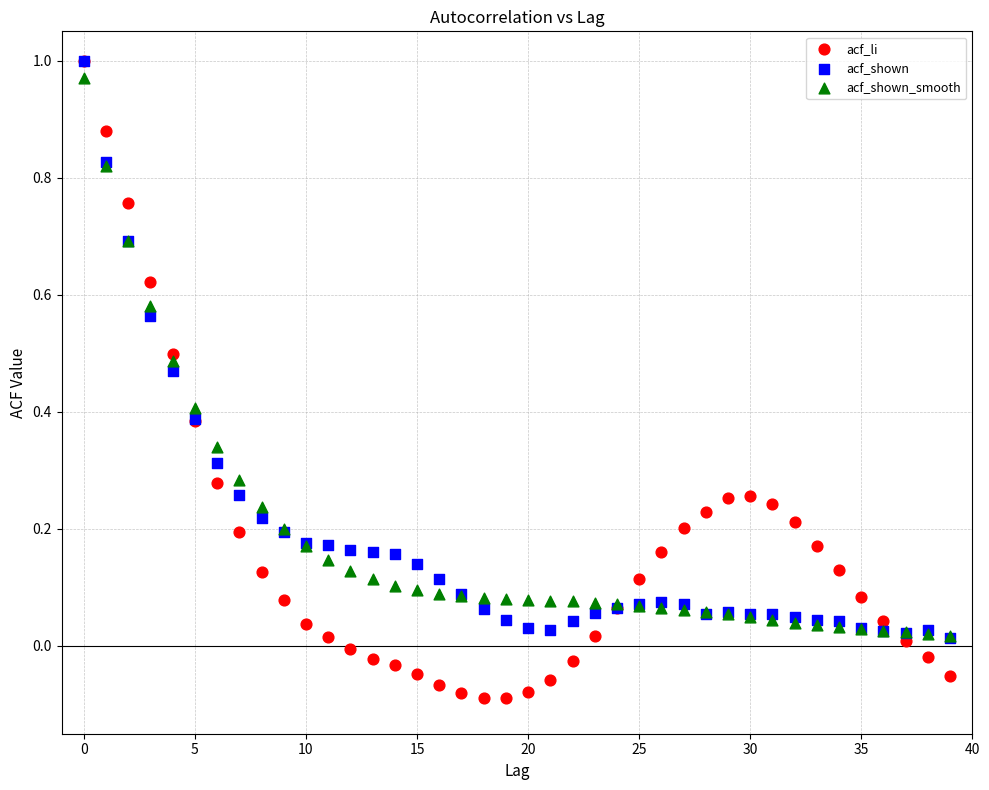

Which series has the largest Y range (max minus min)?

acf_li